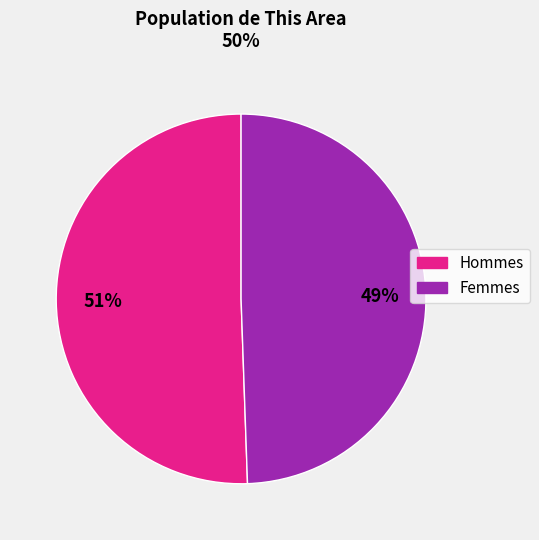

Is there a majority slice in this chart?

Yes